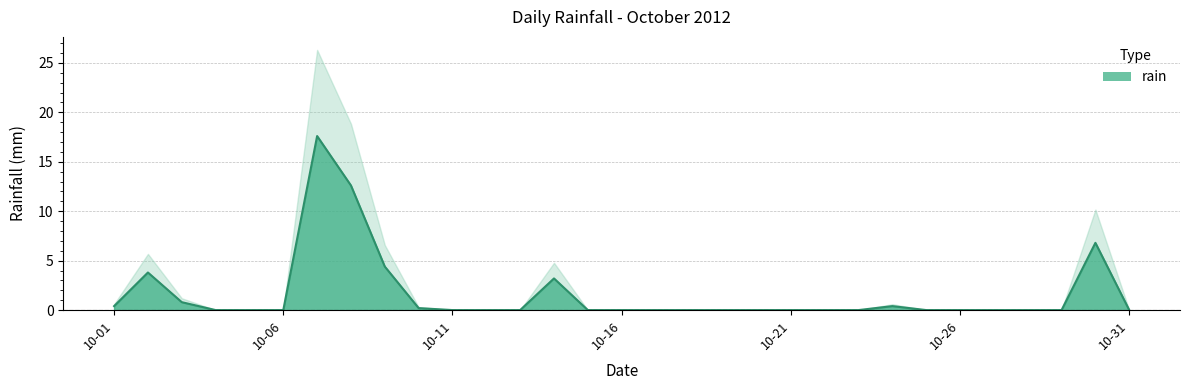

The value at 2012-10-02 is 1.6. True or false?

False